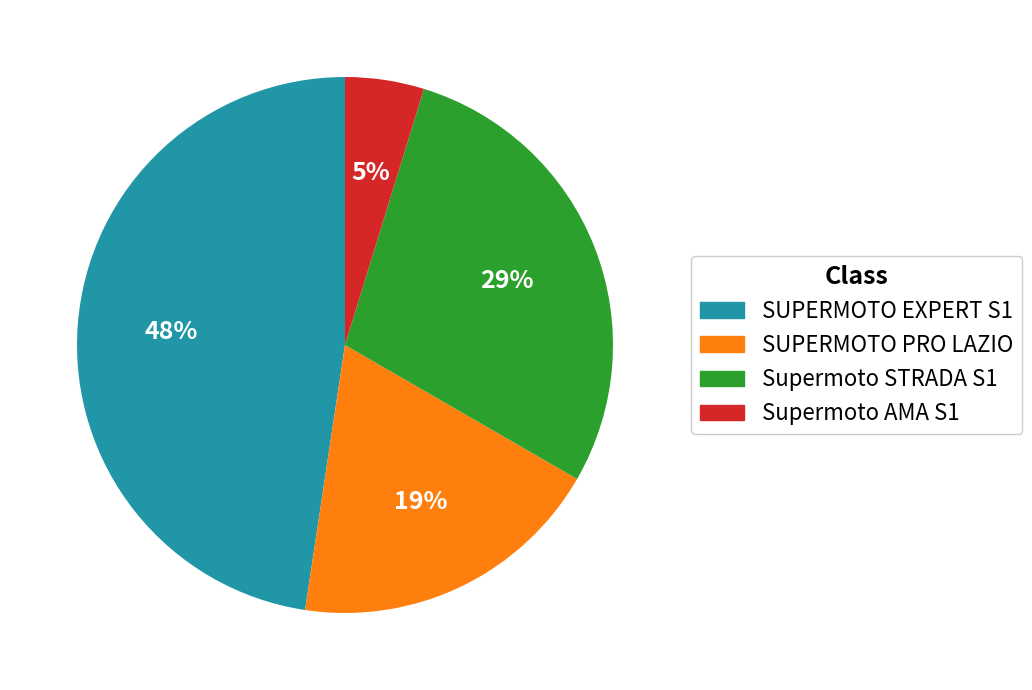

Does any single category account for the majority?

No